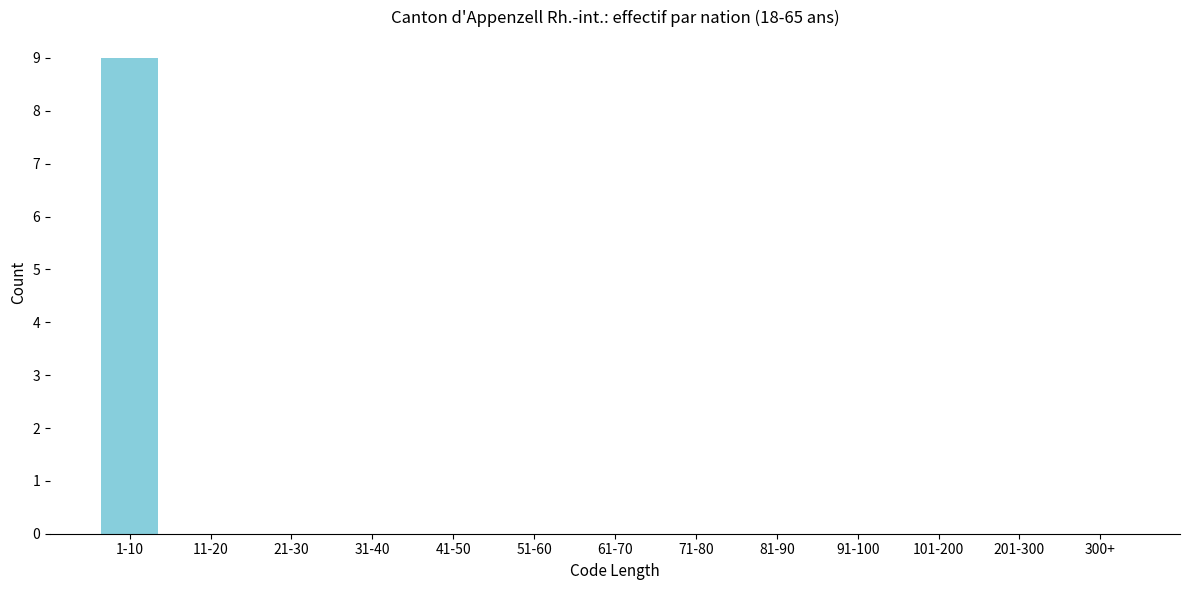

Reading left to right, what are all the values shown in this chart?

1-10=9	11-20=0	21-30=0	31-40=0	41-50=0	51-60=0	61-70=0	71-80=0	81-90=0	91-100=0	101-200=0	201-300=0	300+=0